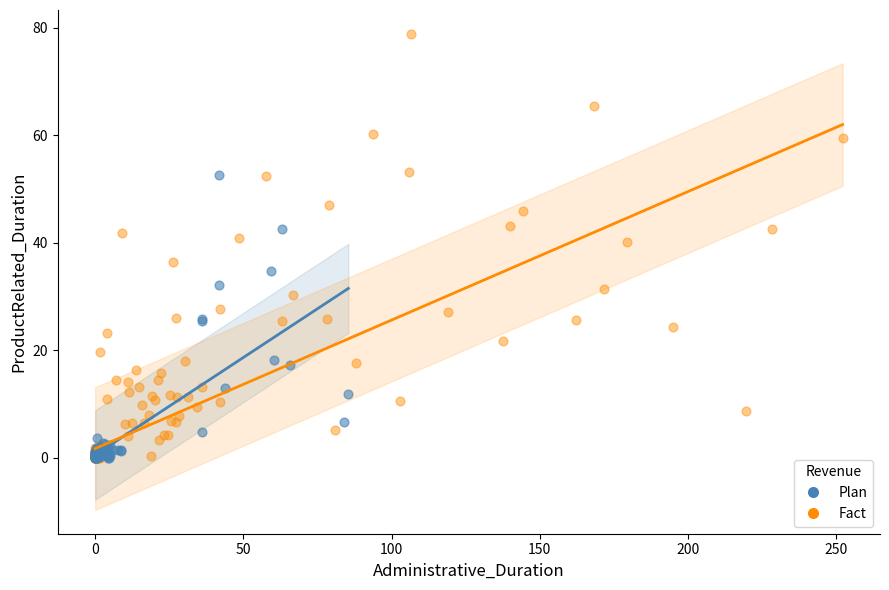

Which series has the widest spread of Y values?

Fact